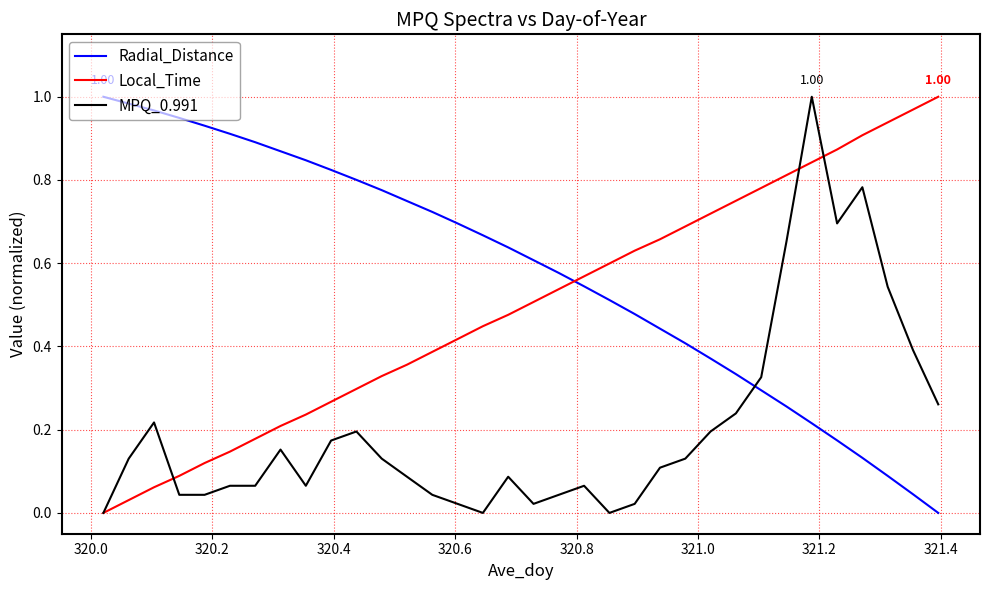

How many times do Radial_Distance and Local_Time cross each other?

1